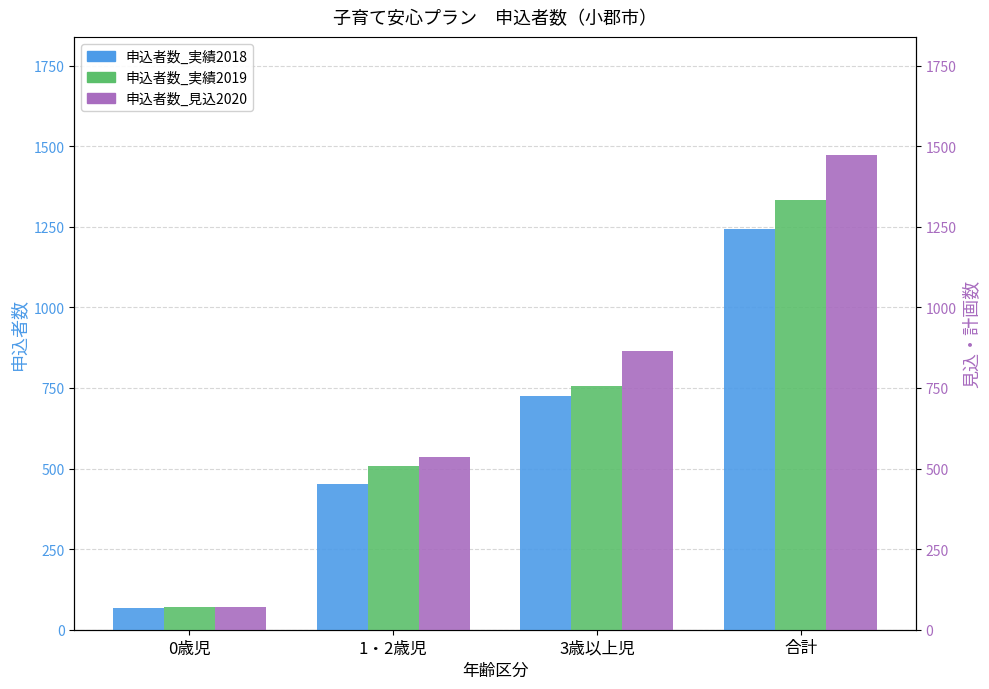

What is the difference between the 申込者数_実績2018 values at 3歳以上児 and 0歳児?

657